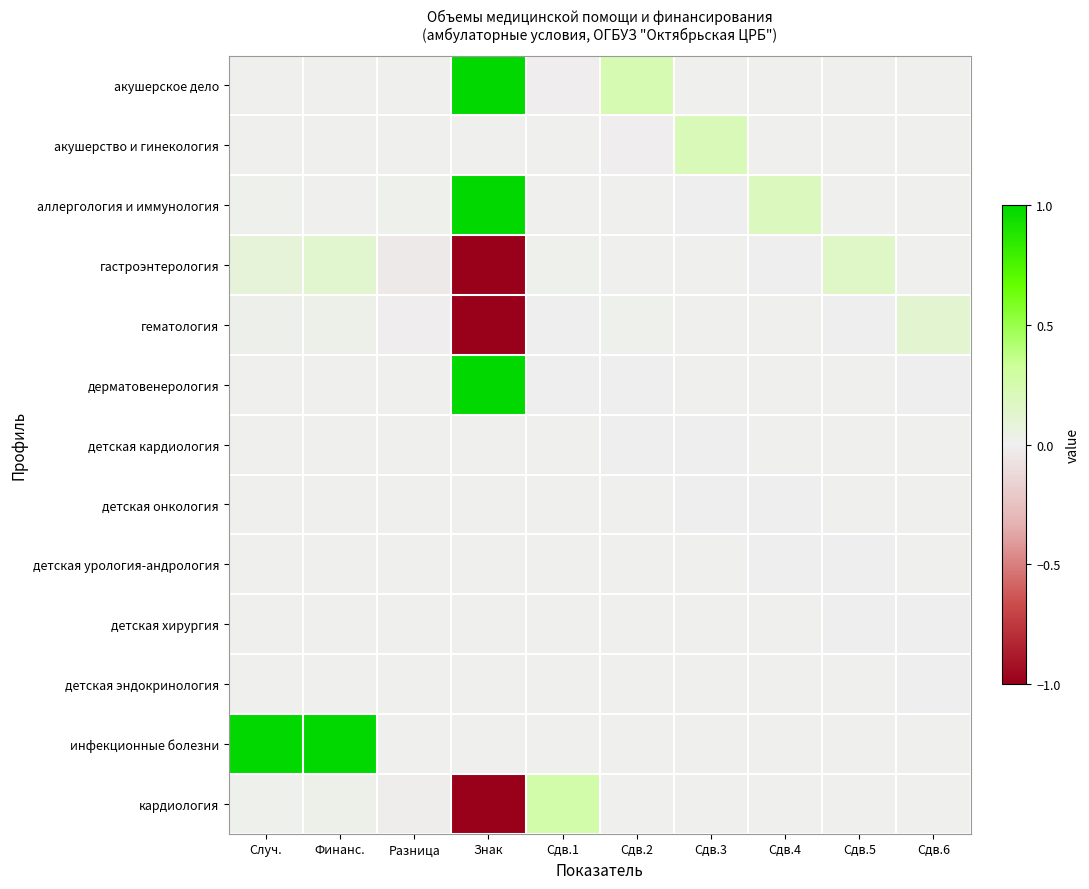

At which category is the sum across all series the highest?

Финанс.